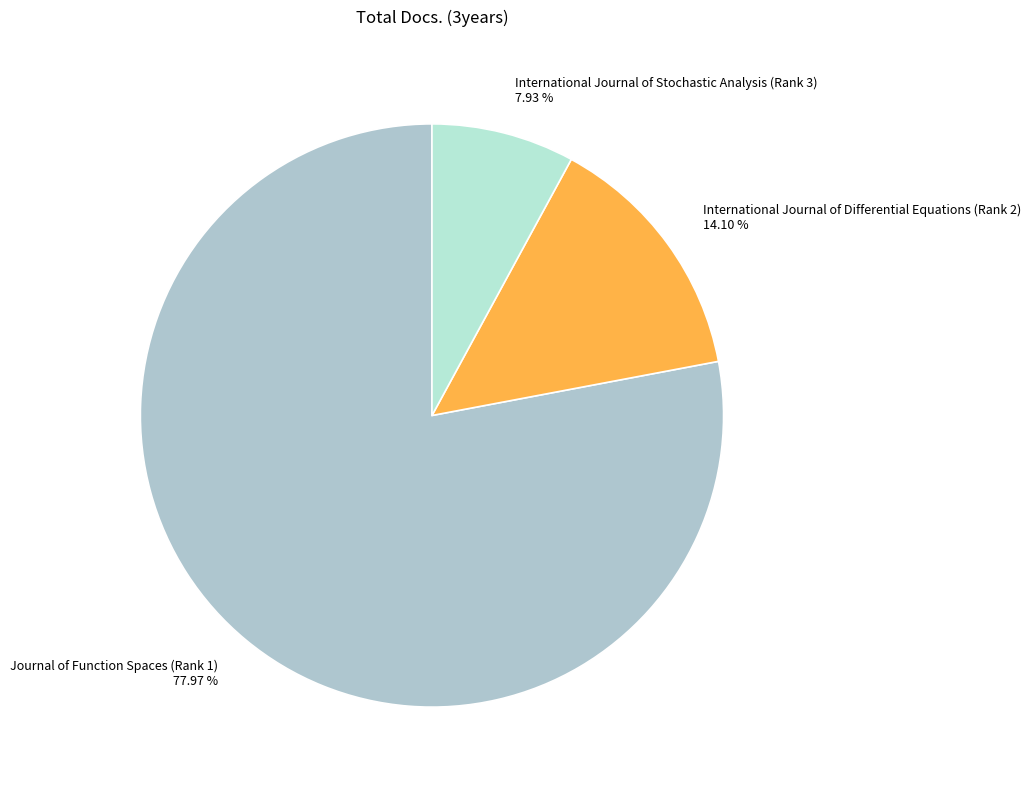

Is International Journal of Differential Equations (Rank 2) the majority of the pie?

No